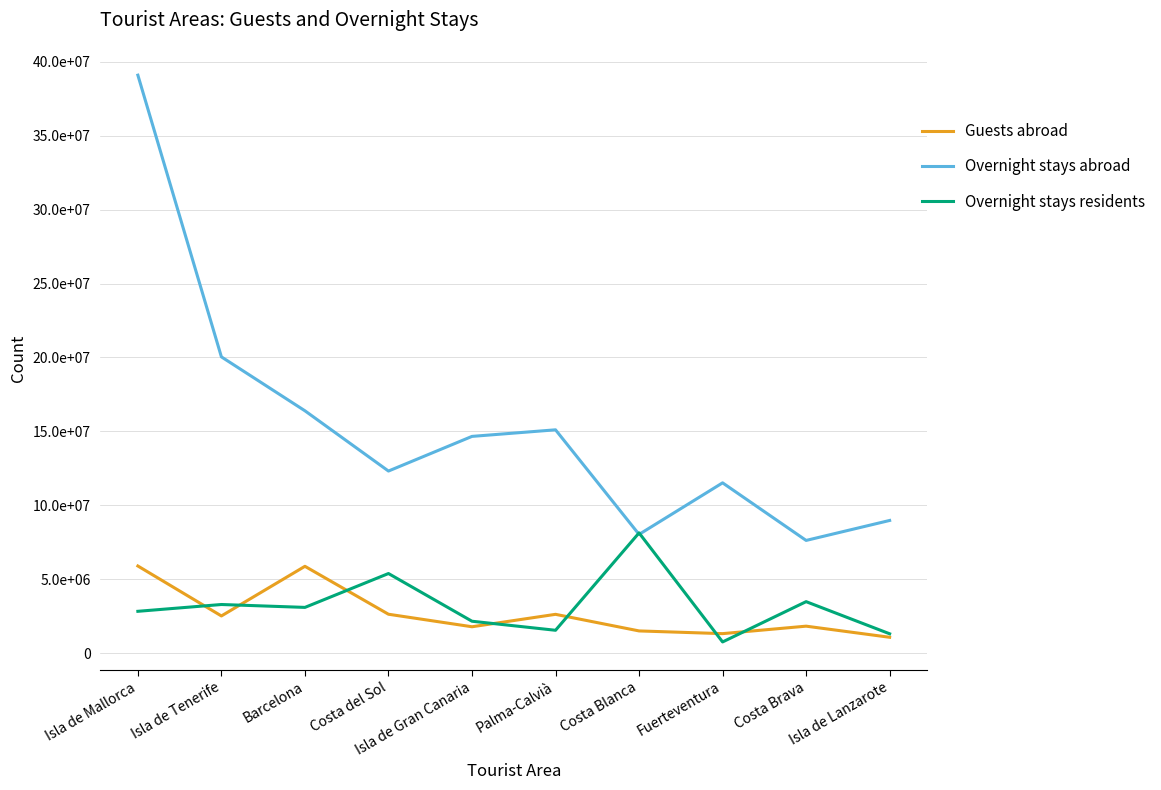

True or false: Guests abroad and Overnight stays residents cross at least once.

True